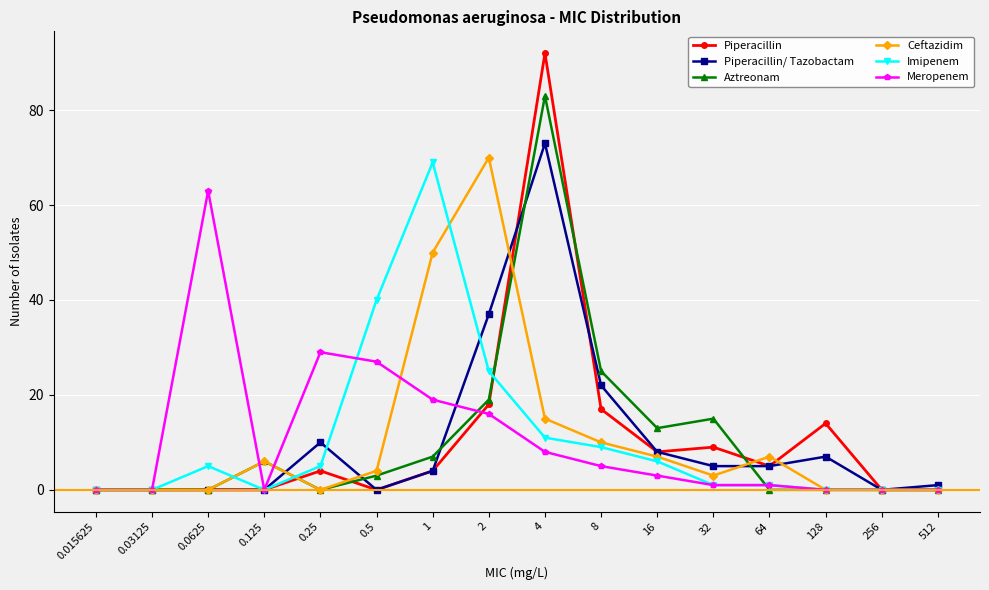

List the series in order of their peak value, lowest first.

Meropenem, Imipenem, Ceftazidim, Piperacillin/ Tazobactam, Aztreonam, Piperacillin